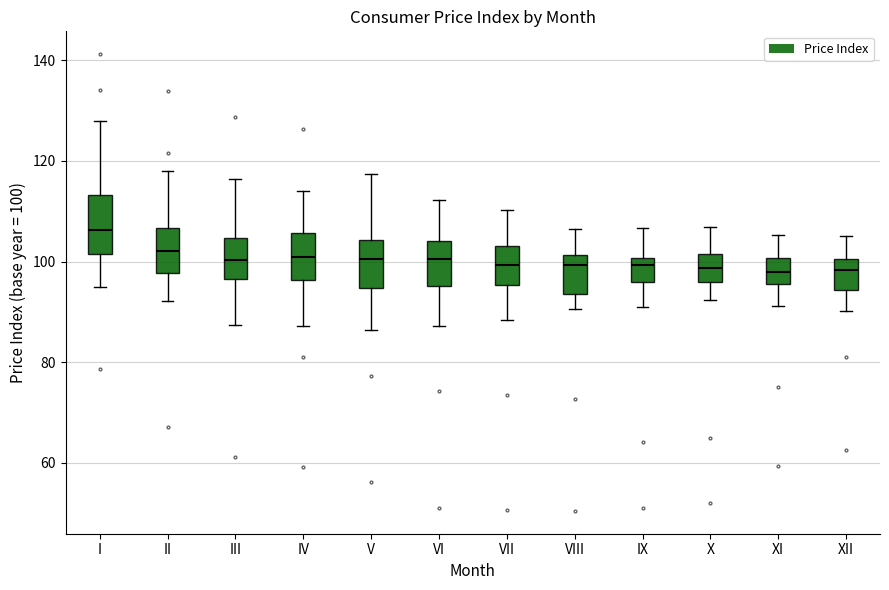

Reading left to right, read every box against the y-axis: the position of its median line, the range the box covers, and the ends of its whiskers. The values are not printed on the chart, so give them approximately, as read against the axis.

I: median 106, box 102 to 114, whiskers 96 to 128
II: median 102, box 98 to 106, whiskers 92 to 118
III: median 100, box 96 to 104, whiskers 88 to 116
IV: median 100, box 96 to 106, whiskers 88 to 114
V: median 100, box 94 to 104, whiskers 86 to 118
VI: median 100, box 96 to 104, whiskers 88 to 112
VII: median 100, box 96 to 104, whiskers 88 to 110
VIII: median 100, box 94 to 102, whiskers 90 to 106
IX: median 100 (just below the box's upper edge), box 96 to 100, whiskers 90 to 106
X: median 98, box 96 to 102, whiskers 92 to 106
XI: median 98, box 96 to 100, whiskers 92 to 106
XII: median 98, box 94 to 100, whiskers 90 to 106